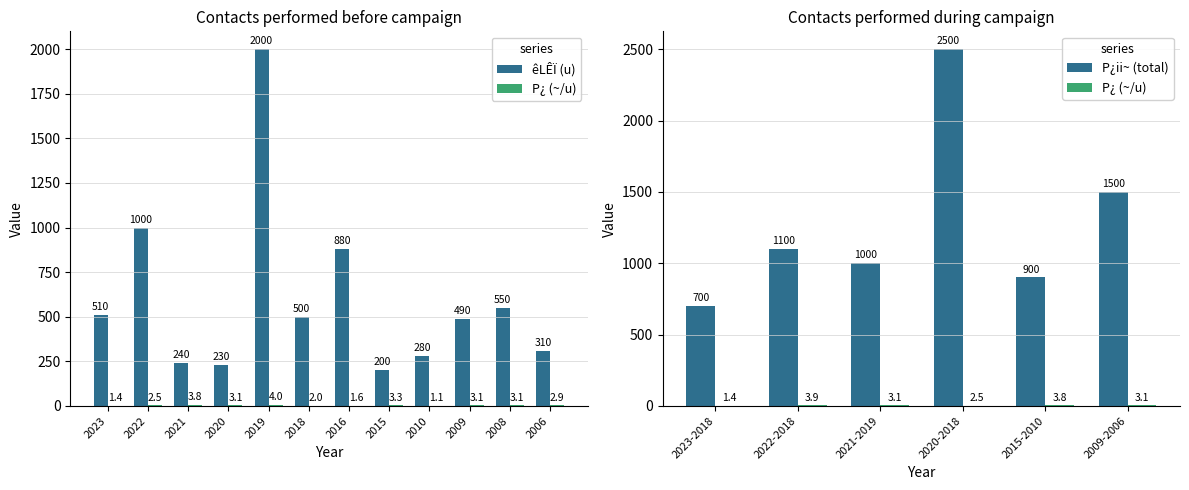

How many data points in êLÊÏ (u) are above 500?

5